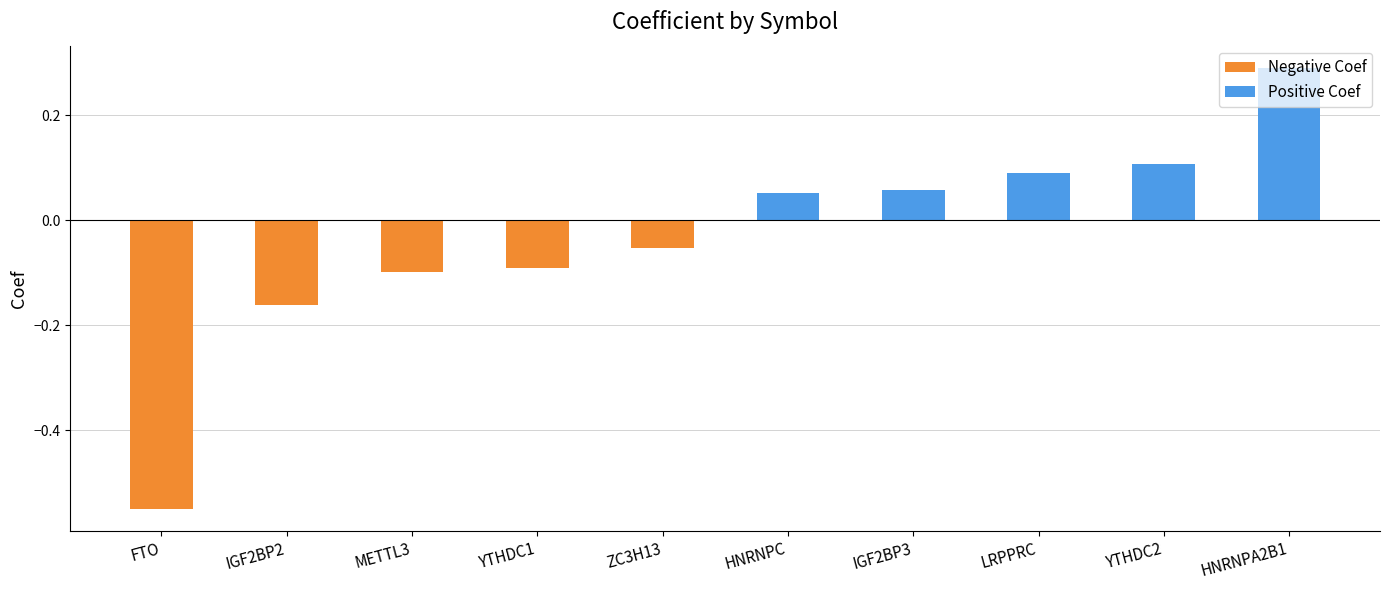

Count the number of data series in this chart.

1